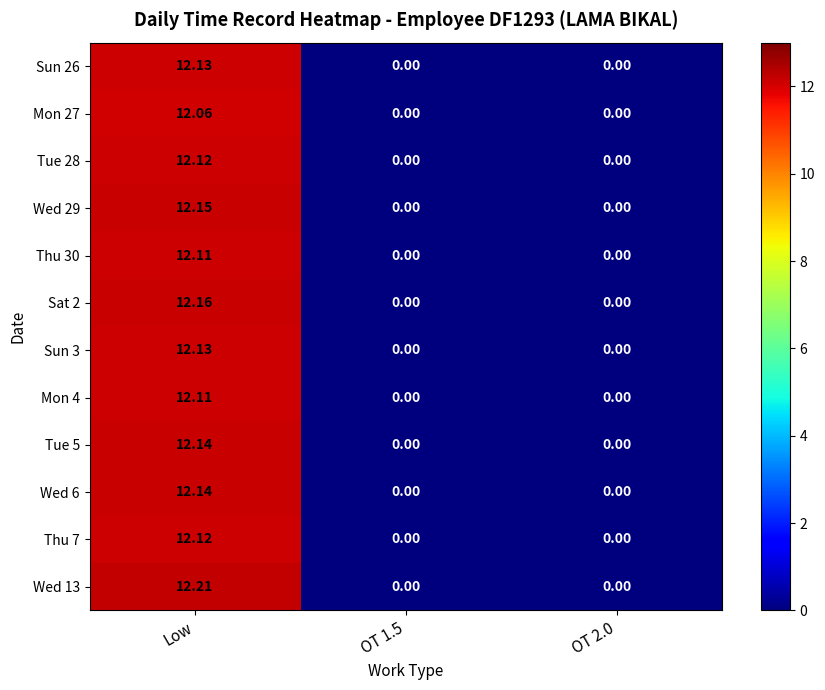

At which label does Thu 7 reach its peak?

Low